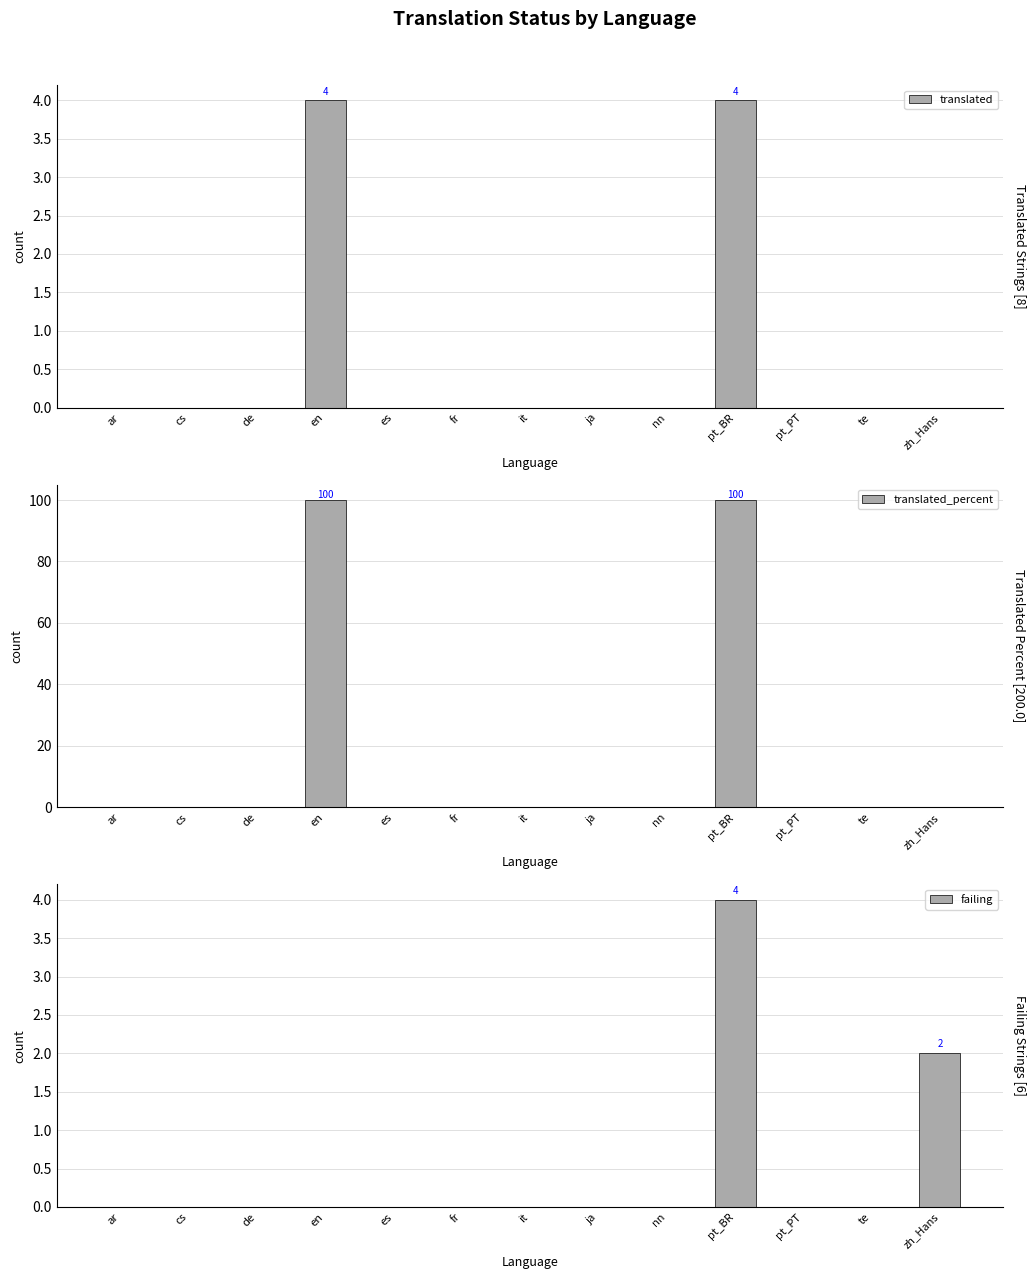

At how many categories does at least one series exceed 60?

2